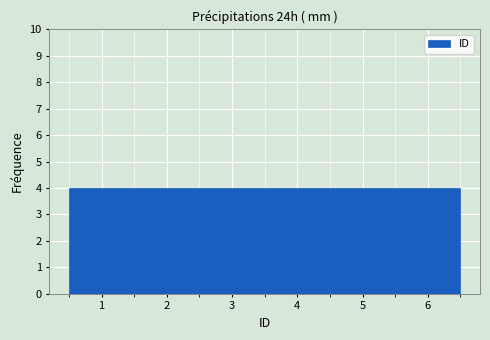

Reading left to right, transcribe this chart: for each bar, give the range it covers on the x-axis and its height. The values are not printed on the chart, so give them approximately, as read against the axis.

0.5 to 1.5: 4
1.5 to 2.5: 4
2.5 to 3.5: 4
3.5 to 4.5: 4
4.5 to 5.5: 4
5.5 to 6.5: 4